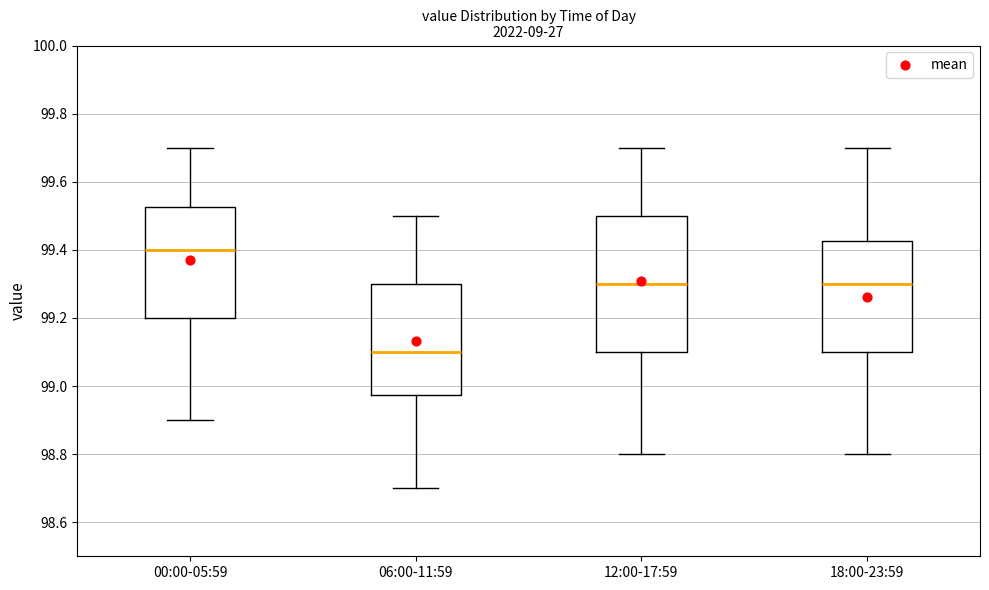

Where is the lower edge of the box for 12:00-17:59 on the y-axis? The values are not printed on the chart, so give them approximately, as read against the axis.

99.10